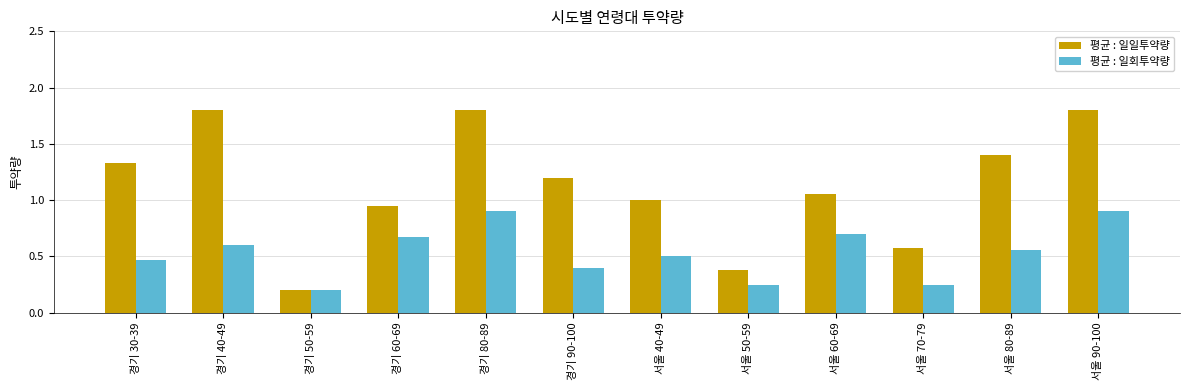

Does the chart contain any negative values?

No